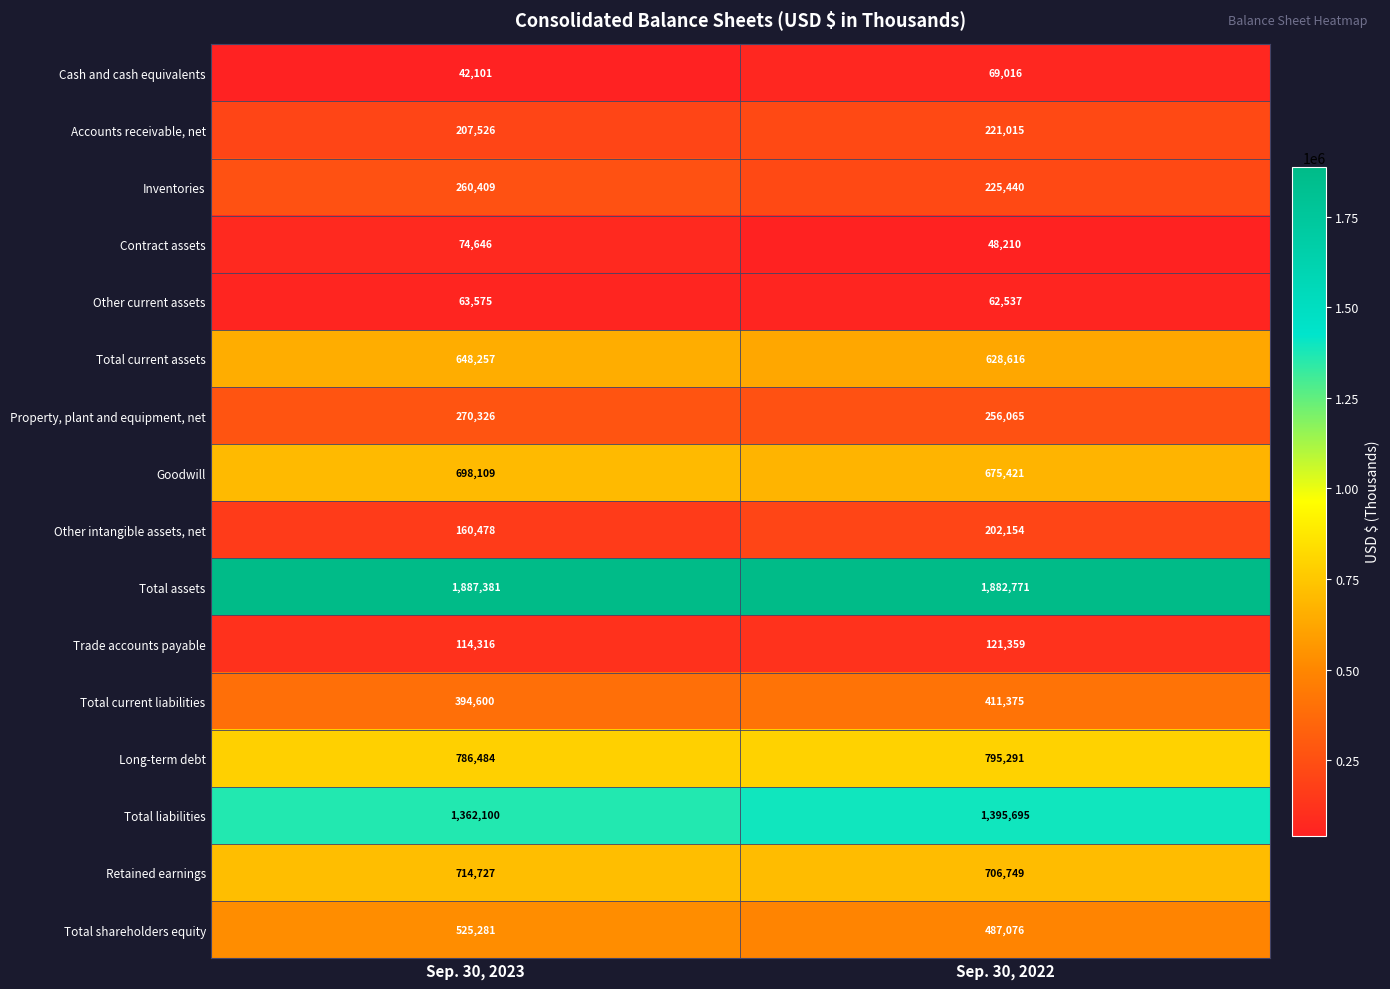

List the series in order of their peak value, lowest first.

Other current assets, Cash and cash equivalents, Contract assets, Trade accounts payable, Other intangible assets, net, Accounts receivable, net, Inventories, Property, plant and equipment, net, Total current liabilities, Total shareholders equity, Total current assets, Goodwill, Retained earnings, Long-term debt, Total liabilities, Total assets